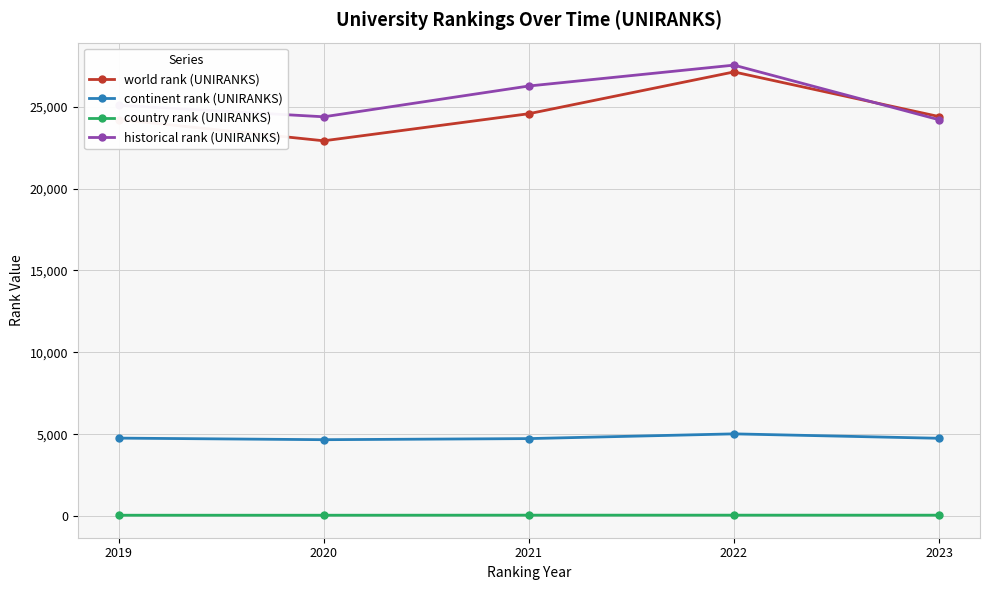

At which category is the sum across all series the highest?

2022